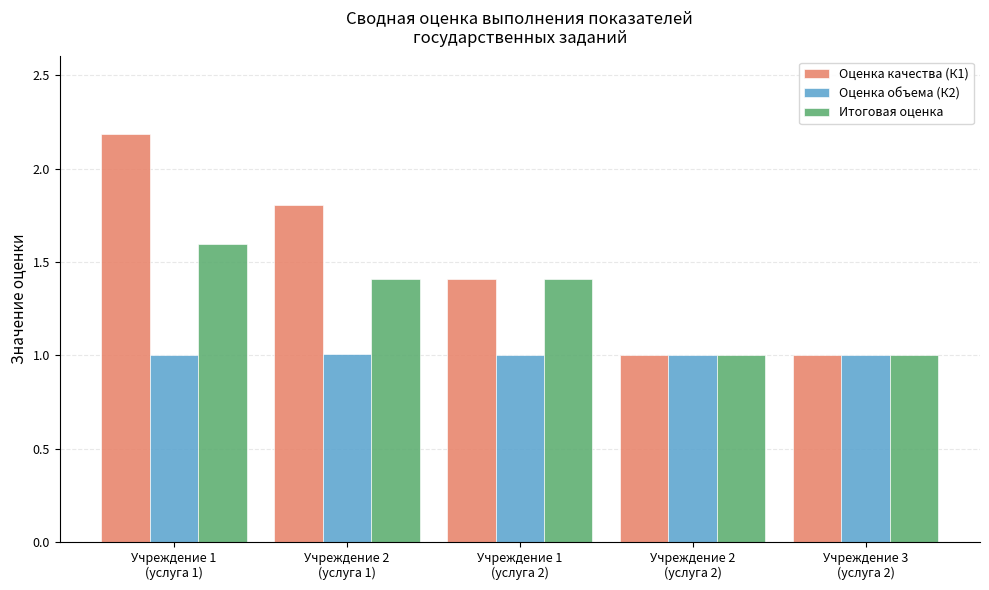

At Учреждение 2
(услуга 1), list the series in order from largest to smallest.

Оценка качества (К1), Итоговая оценка, Оценка объема (К2)